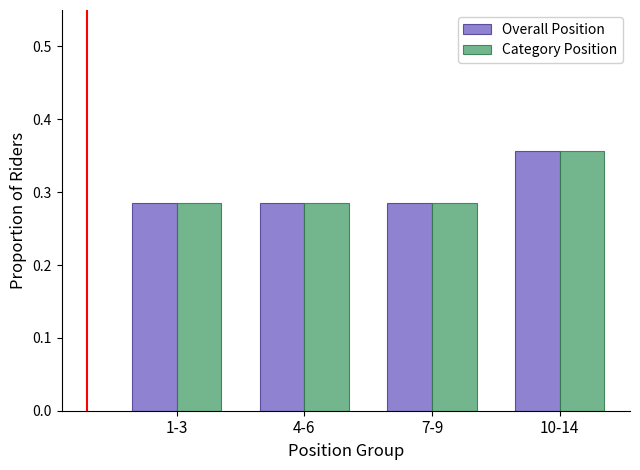

Is it true that Overall Position equals 0.4 at 1-3?

False